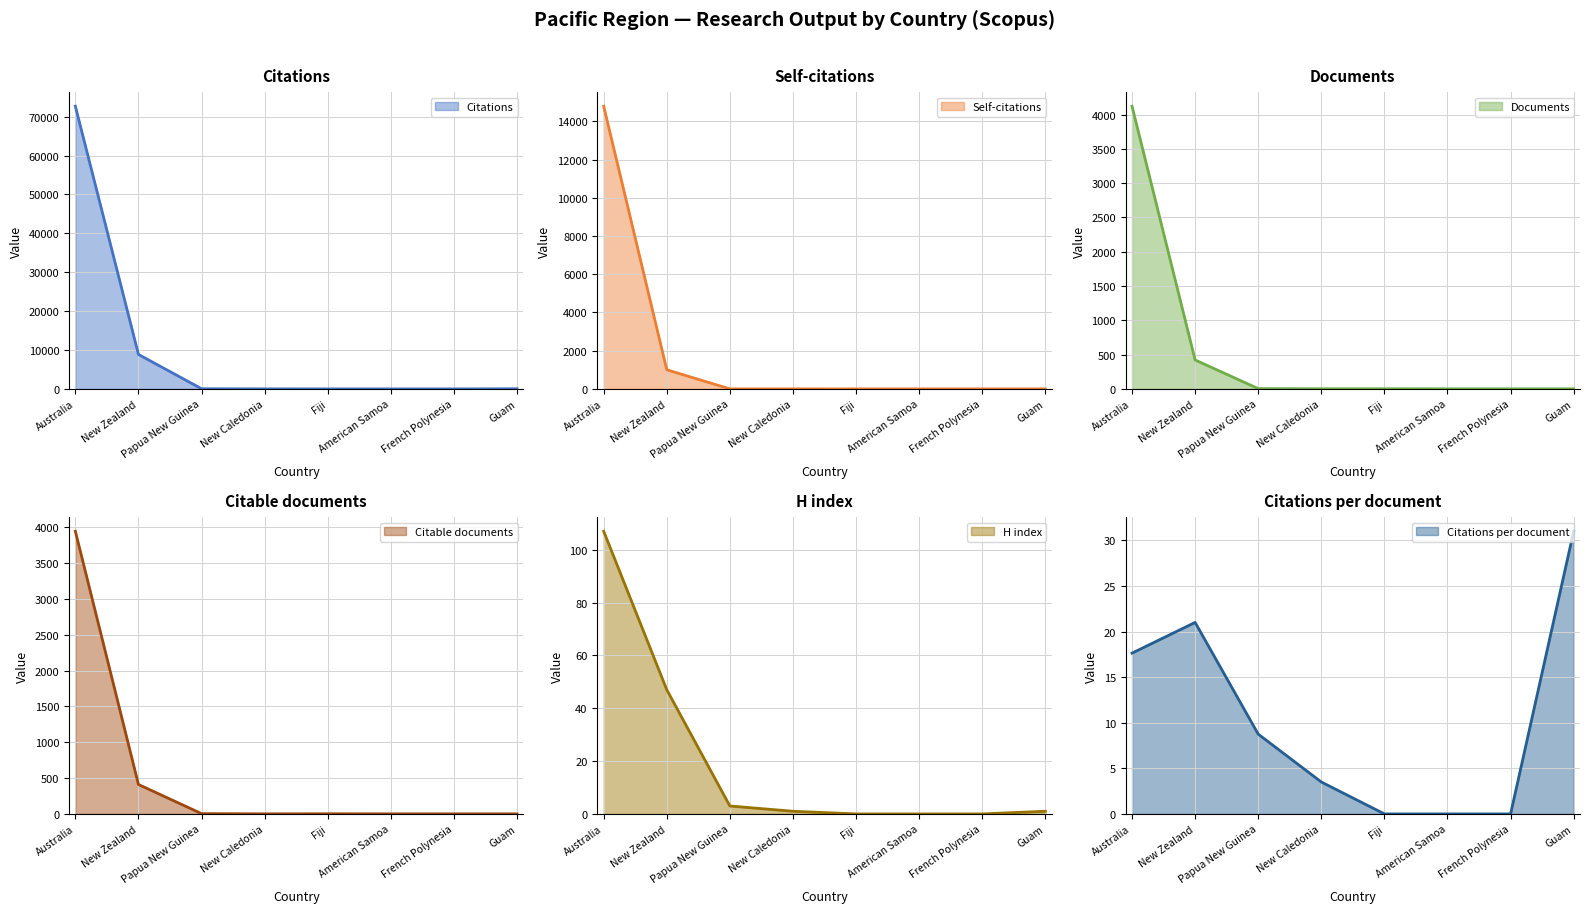

In Citations per document, how many points are higher than both neighbors (excluding endpoints)?

1